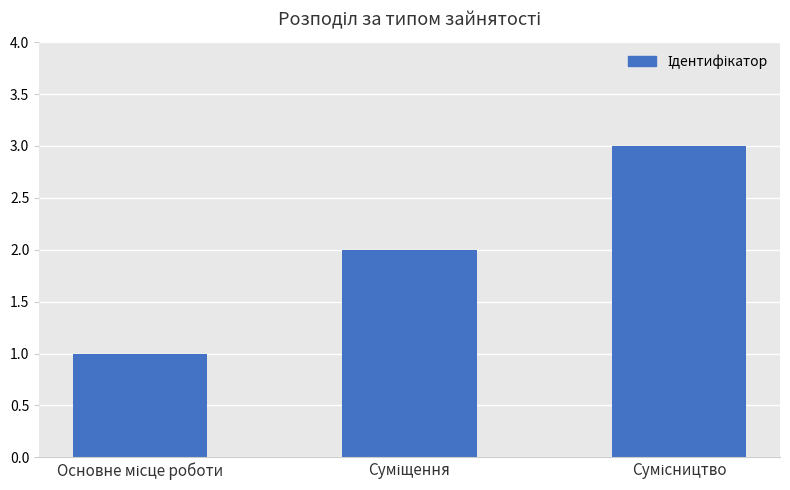

How many bars are there in total?

3